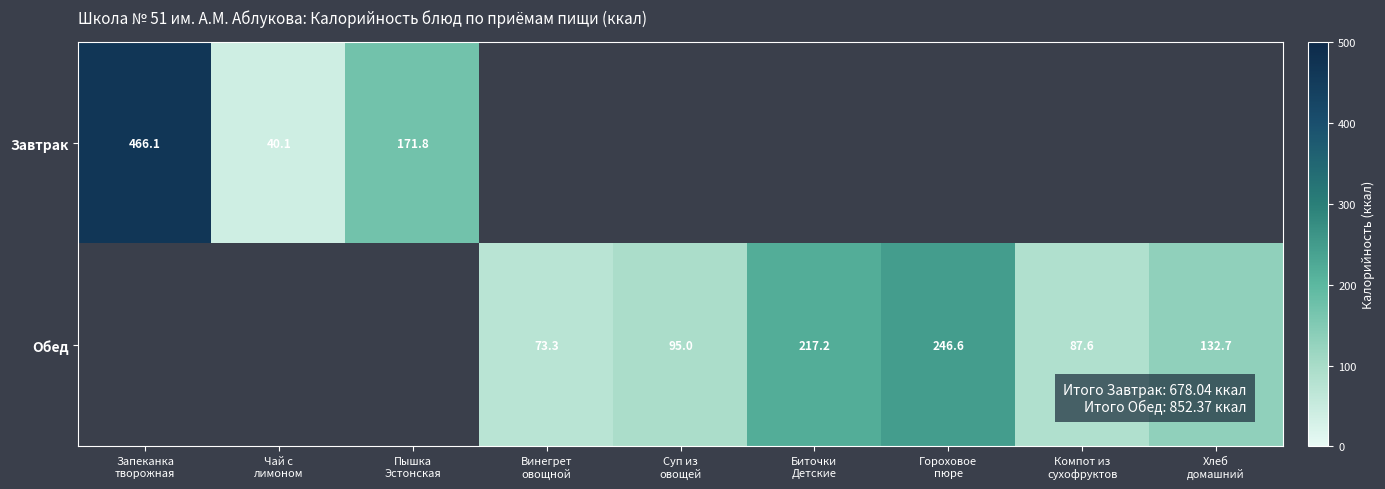

At how many categories does at least one series exceed 427?

1